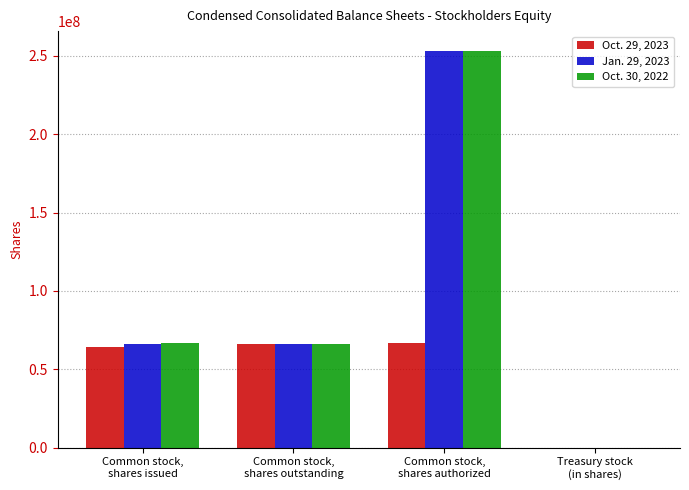

At which category is the sum across all series the highest?

Common stock,
shares authorized